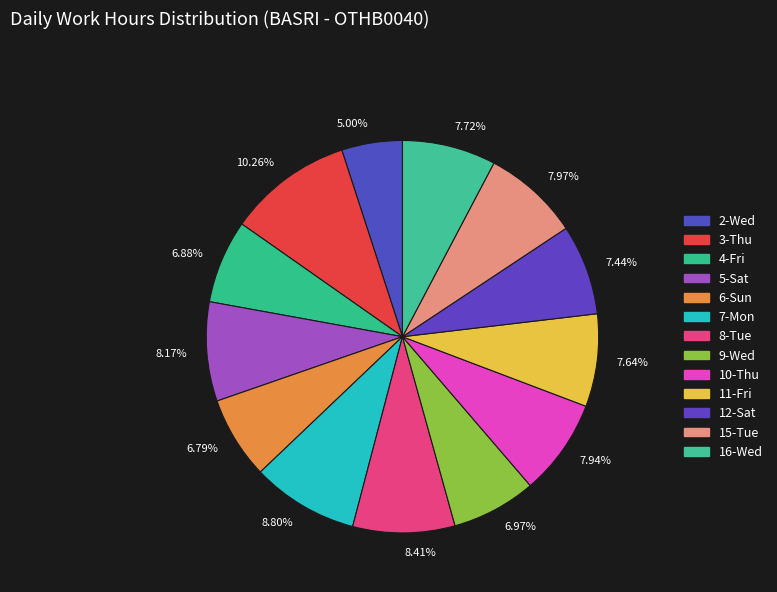

Which category has the smallest portion of the pie?

5.00%